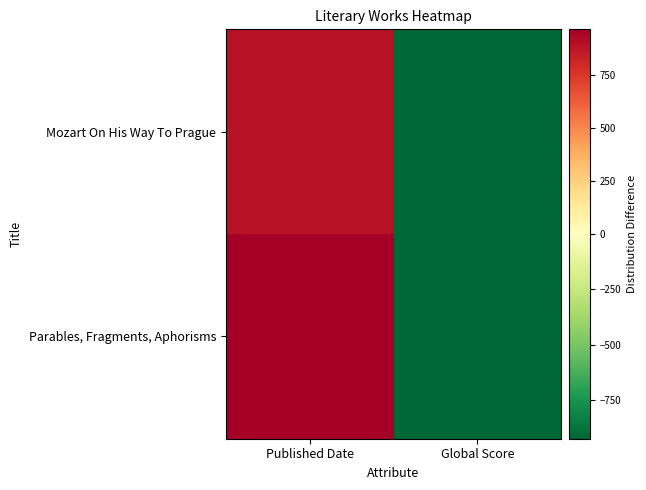

At how many categories does at least one series exceed 408?

1